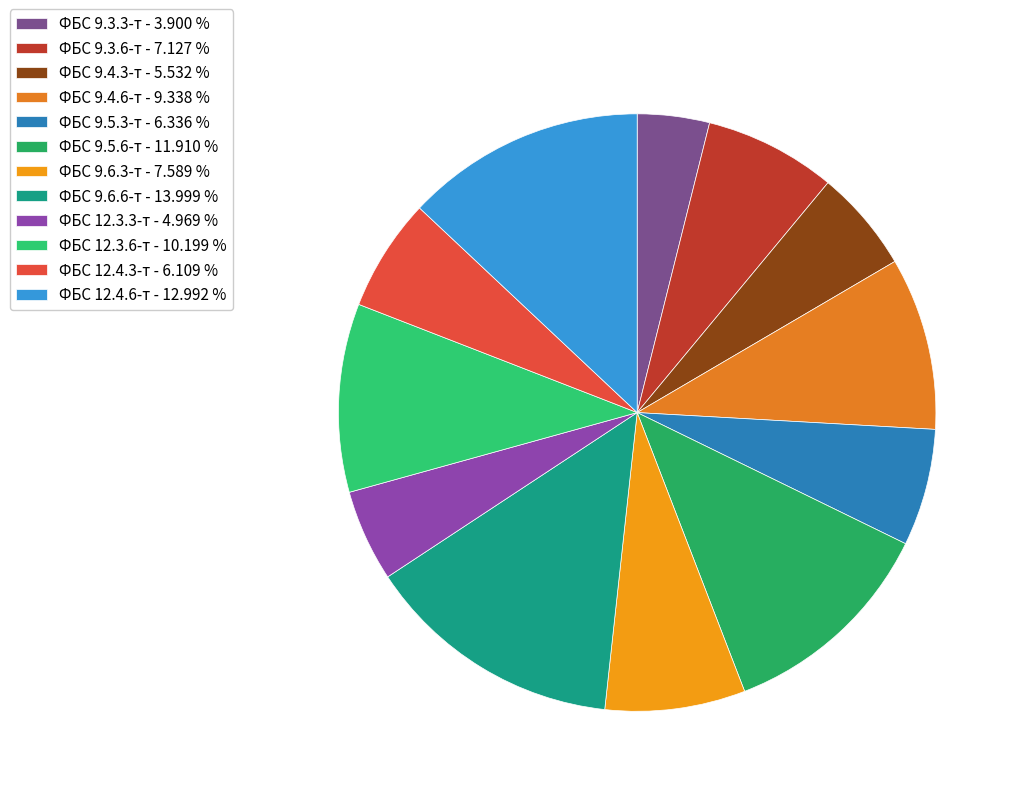

Between ФБС 9.6.6-т and ФБС 9.5.3-т, which is larger?

ФБС 9.6.6-т